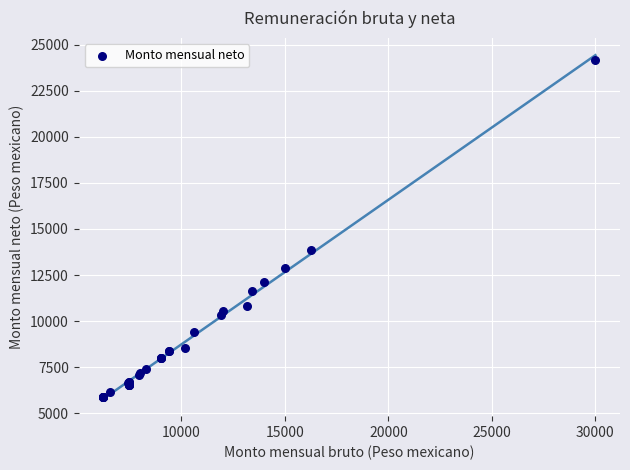

What Y value in the scatter plot is closest to 15039?

13872.7